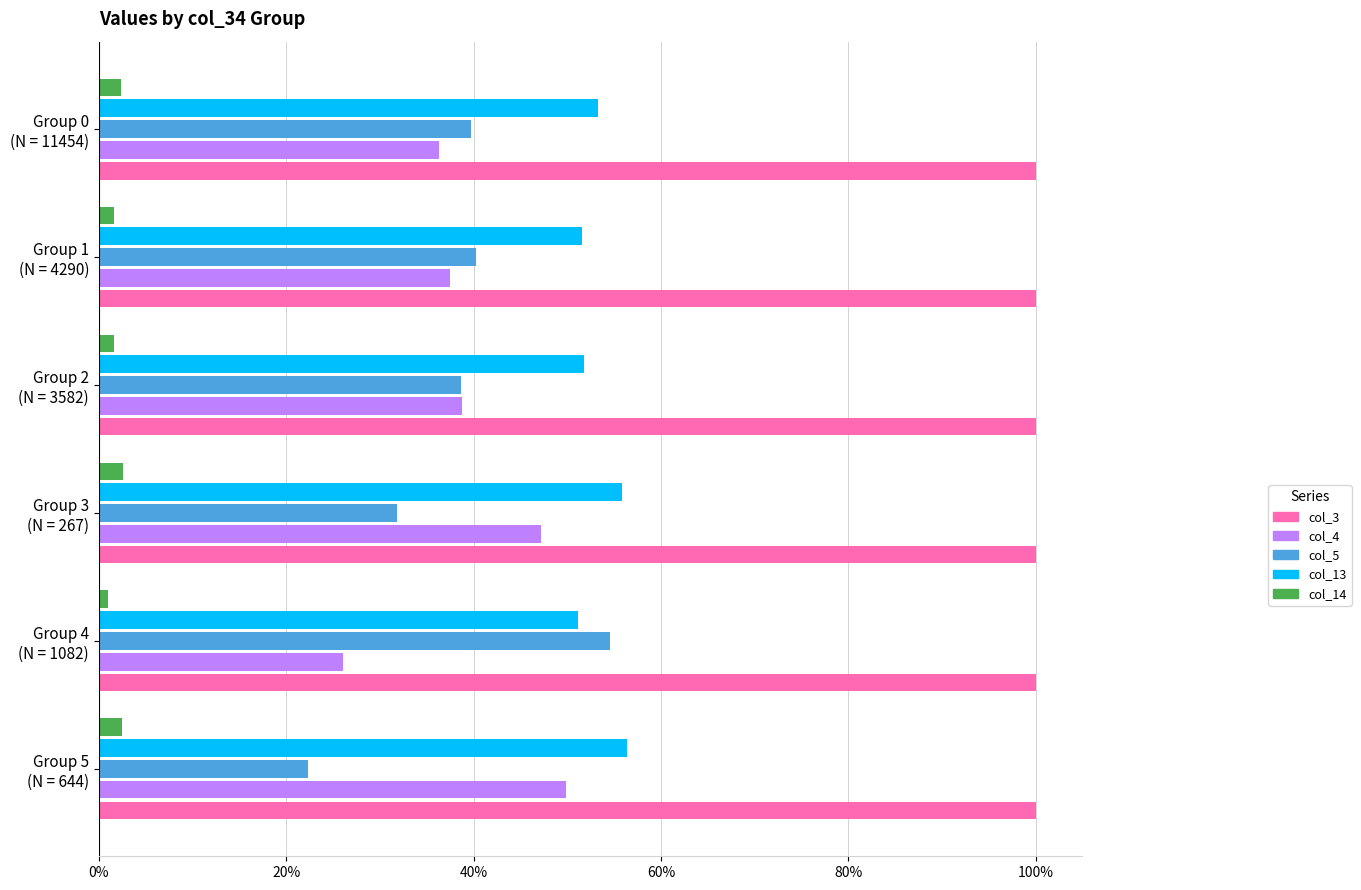

What is the average value of the col_5 series?

37.9